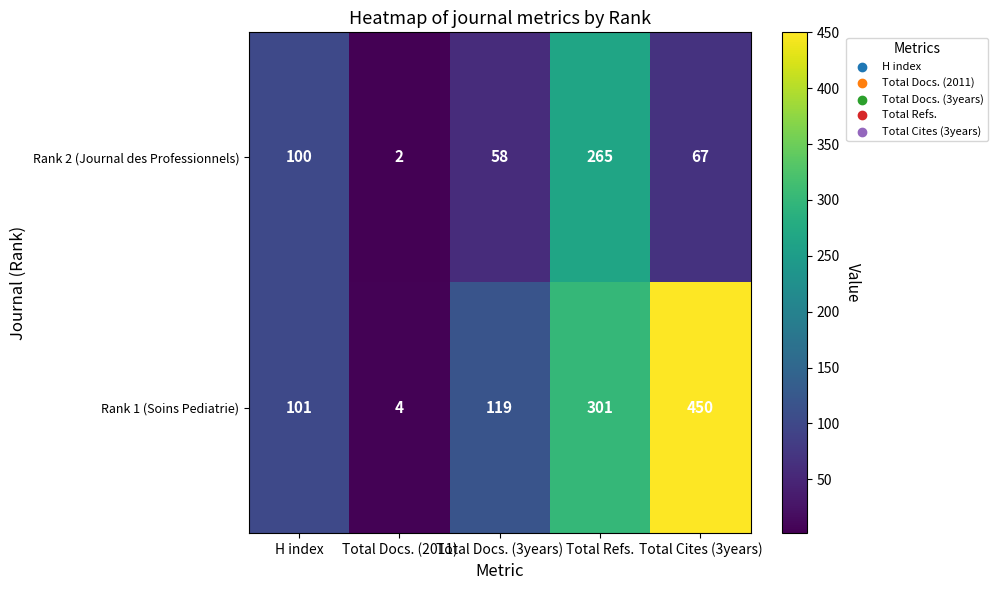

Which series has the largest range (max minus min)?

Rank 1 (Soins Pediatrie)